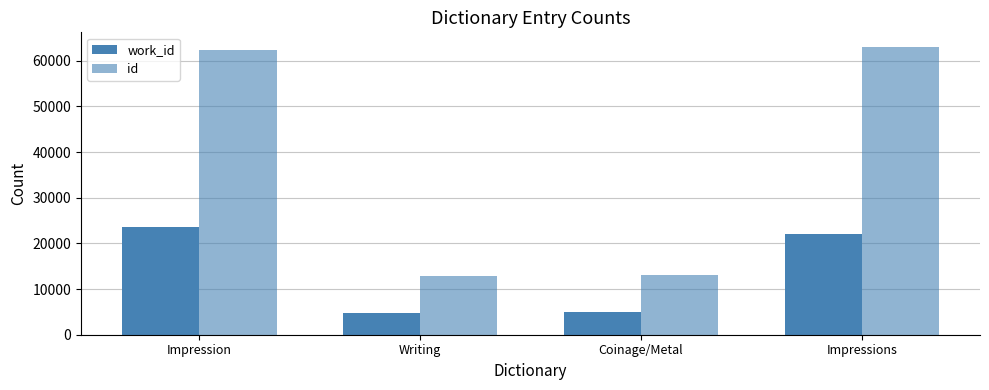

At how many categories does at least one series exceed 11864?

4